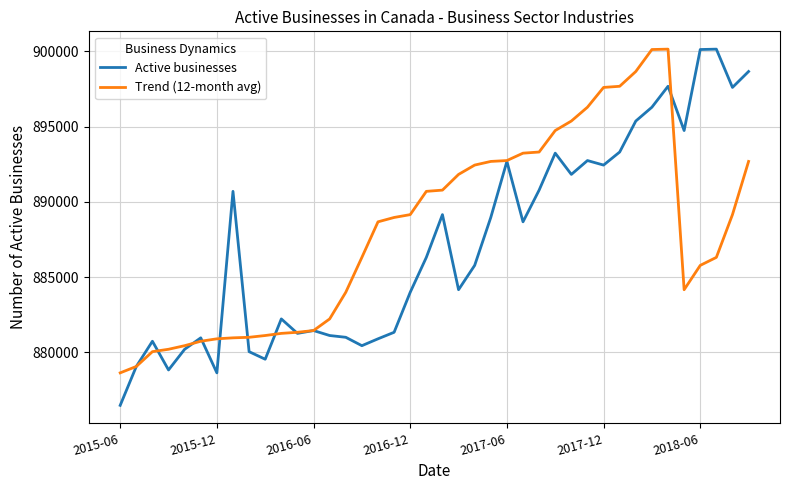

How many lines are shown in the chart?

2